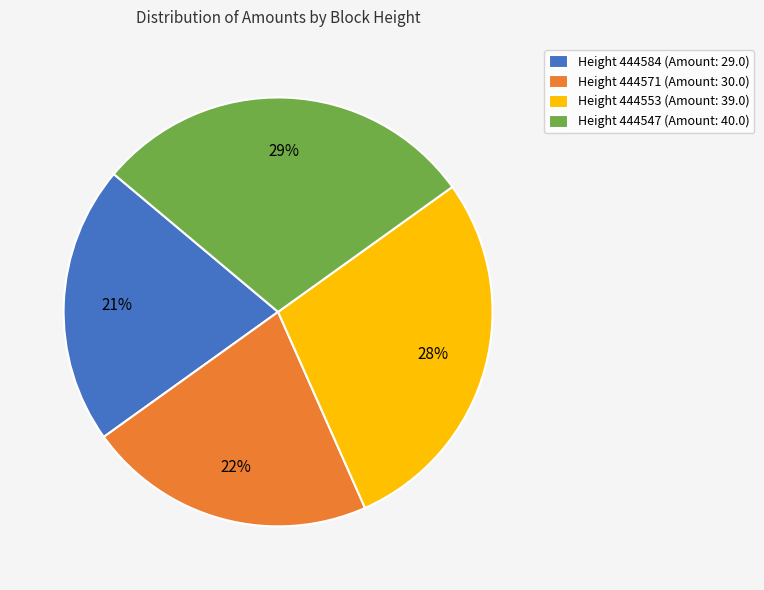

Does any single category account for the majority?

No